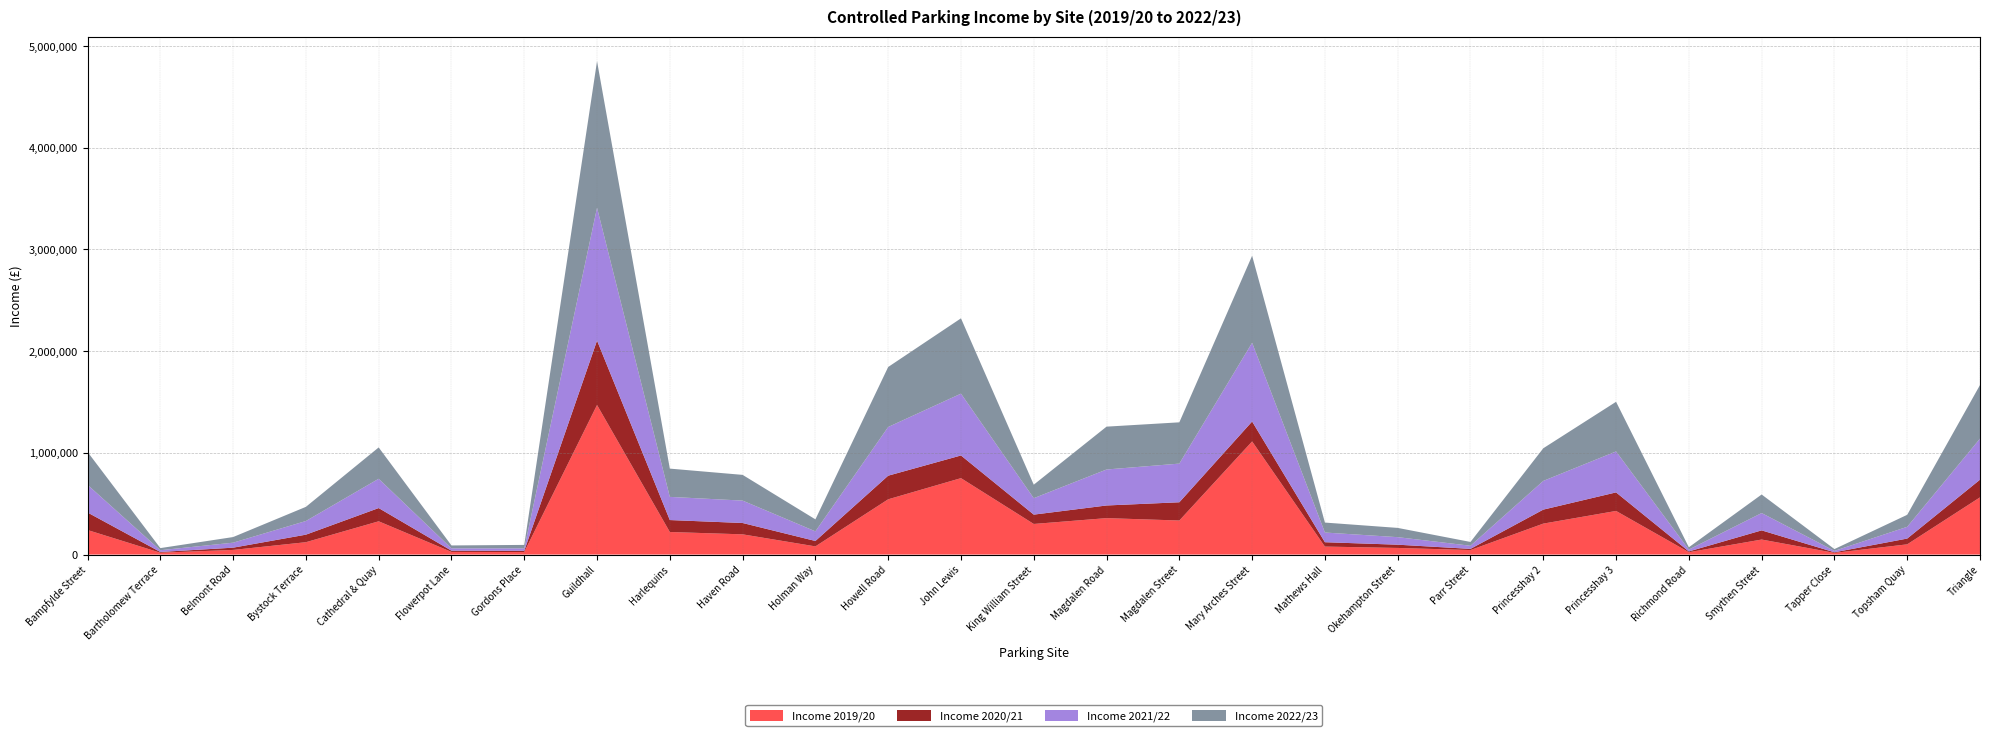

Reading left to right, extract all data points from this chart.

Income 2019/20: Bampfylde Street=241458	Bartholomew Terrace=18218	Belmont Road=45554	Bystock Terrace=121531	Cathedral & Quay=327016	Flowerpot Lane=25926	Gordons Place=24860	Guildhall=1470758	Harlequins=221828	Haven Road=198853	Holman Way=80357	Howell Road=543438	John Lewis=751488	King William Street=300839	Magdalen Road=358221	Magdalen Street=334779	Mary Arches Street=1112454	Mathews Hall=78548	Okehampton Street=64932	Parr Street=44238	Princesshay 2=304270	Princesshay 3=428871	Richmond Road=22984	Smythen Street=147610	Tapper Close=16484	Topsham Quay=100523	Triangle=562569
Income 2020/21: Bampfylde Street=172215	Bartholomew Terrace=7200	Belmont Road=22087	Bystock Terrace=73999	Cathedral & Quay=130220	Flowerpot Lane=12133	Gordons Place=12063	Guildhall=633393	Harlequins=117496	Haven Road=111511	Holman Way=53145	Howell Road=232164	John Lewis=222965	King William Street=91792	Magdalen Road=124395	Magdalen Street=179455	Mary Arches Street=195868	Mathews Hall=42837	Okehampton Street=32049	Parr Street=11598	Princesshay 2=137620	Princesshay 3=182341	Richmond Road=7757	Smythen Street=90206	Tapper Close=5898	Topsham Quay=56736	Triangle=173625
Income 2021/22: Bampfylde Street=272250	Bartholomew Terrace=17298	Belmont Road=49168	Bystock Terrace=134252	Cathedral & Quay=288019	Flowerpot Lane=22983	Gordons Place=24115	Guildhall=1306431	Harlequins=227905	Haven Road=220249	Holman Way=94732	Howell Road=478942	John Lewis=607913	King William Street=161654	Magdalen Road=353850	Magdalen Street=380194	Mary Arches Street=774446	Mathews Hall=95303	Okehampton Street=74114	Parr Street=30899	Princesshay 2=282358	Princesshay 3=402884	Richmond Road=18208	Smythen Street=170358	Tapper Close=13846	Topsham Quay=115564	Triangle=403954
Income 2022/23: Bampfylde Street=323710	Bartholomew Terrace=20812	Belmont Road=55295	Bystock Terrace=139332	Cathedral & Quay=308229	Flowerpot Lane=28523	Gordons Place=33886	Guildhall=1441115	Harlequins=277916	Haven Road=252997	Holman Way=117795	Howell Road=590045	John Lewis=740600	King William Street=132862	Magdalen Road=421411	Magdalen Street=405890	Mary Arches Street=855663	Mathews Hall=97844	Okehampton Street=91033	Parr Street=37275	Princesshay 2=320907	Princesshay 3=488129	Richmond Road=22784	Smythen Street=182448	Tapper Close=17708	Topsham Quay=118109	Triangle=527035